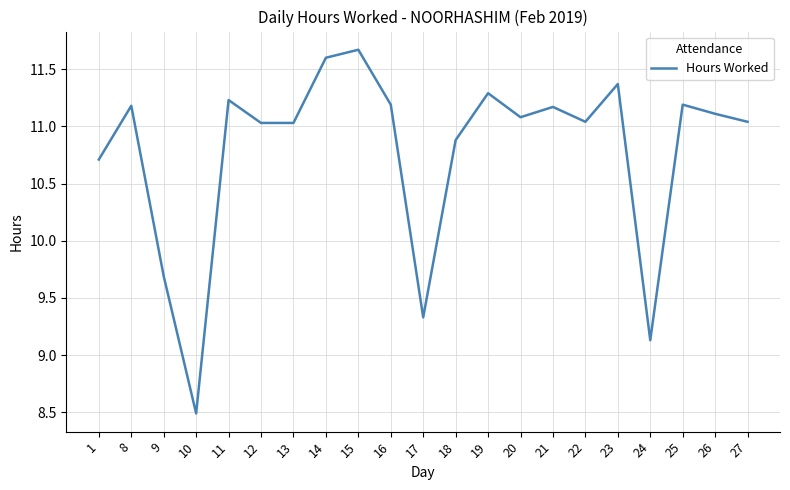

At which category does the chart reach its minimum across all series?

10